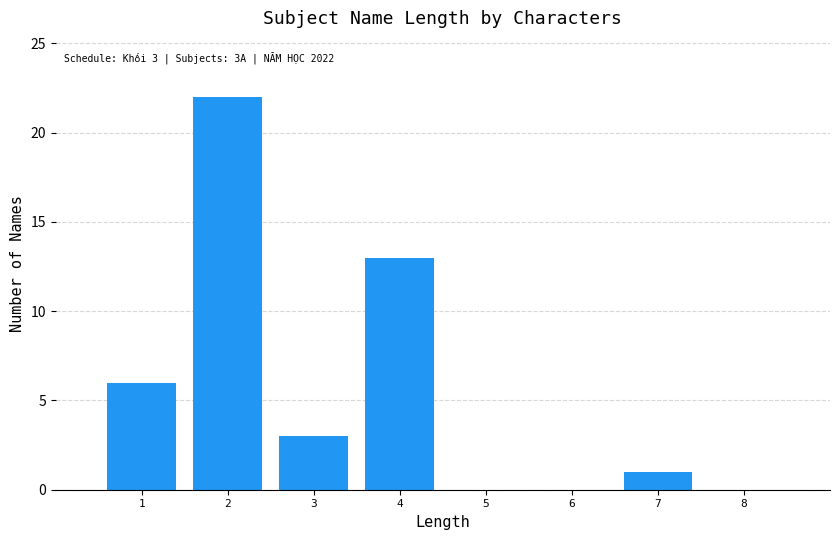

Reading left to right, what are all the values shown in this chart?

1=6	2=22	3=3	4=13	5=0	6=0	7=1	8=0